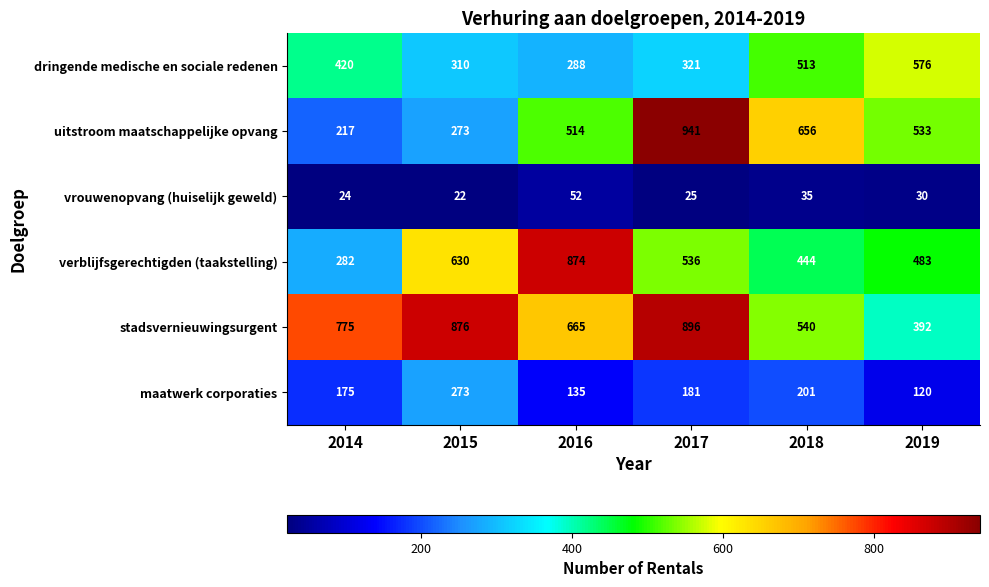

Where does the verblijfsgerechtigden (taakstelling) series first go above 536?

2015